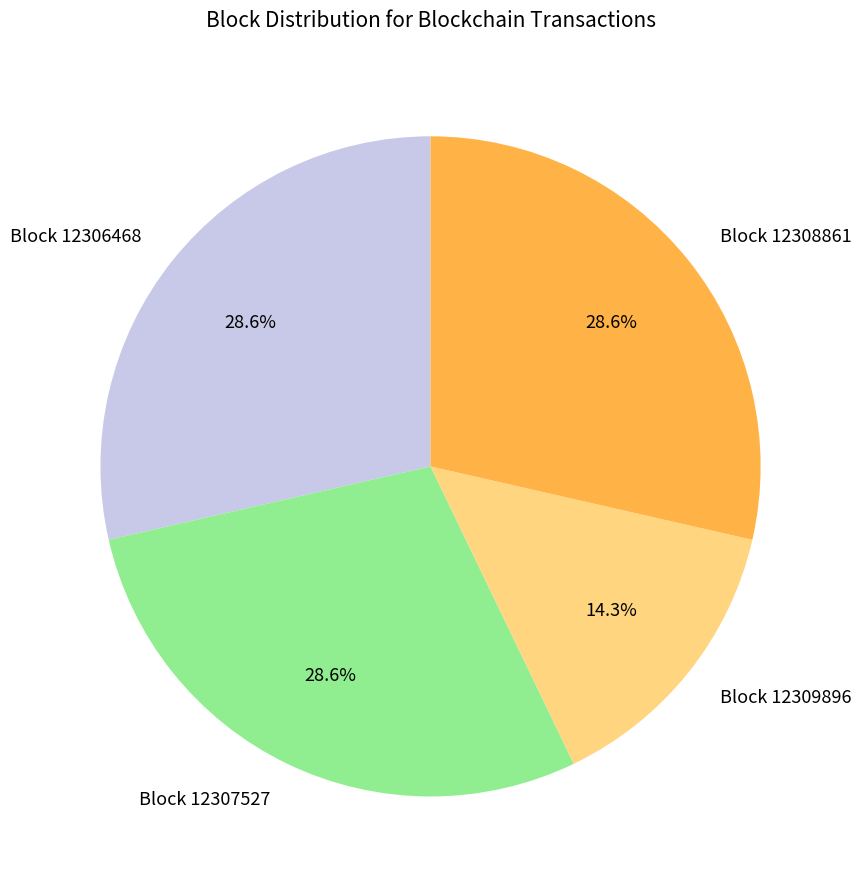

Does any single category account for the majority?

No